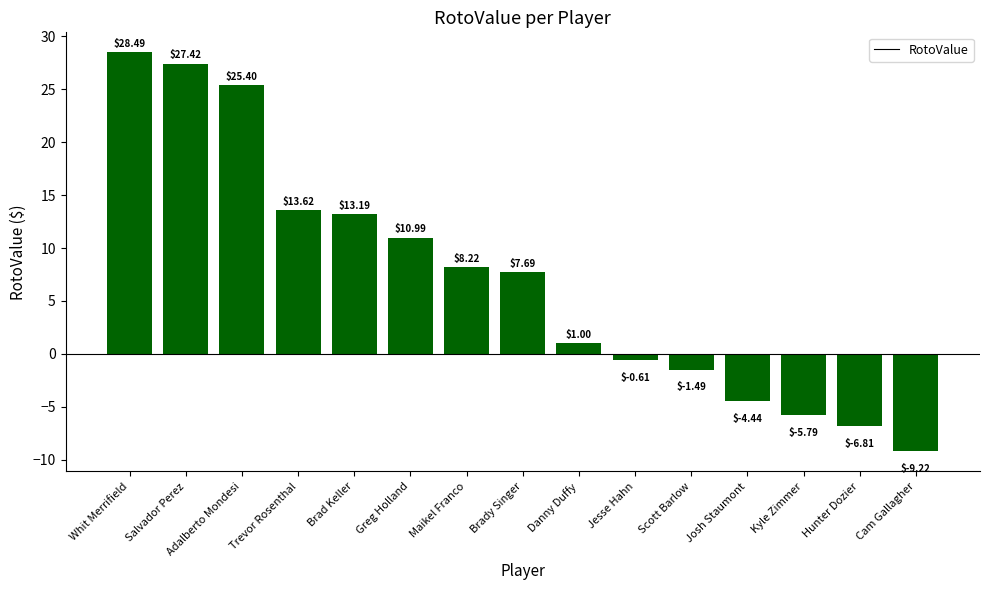

Where is the data nearest to the value 9?

Maikel Franco